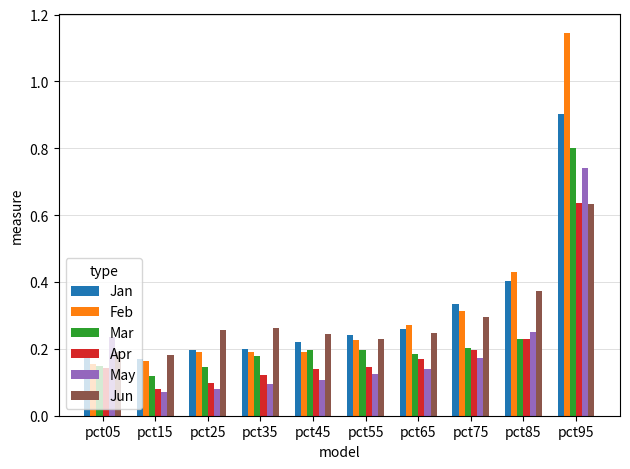

At how many categories does at least one series exceed 0?

10